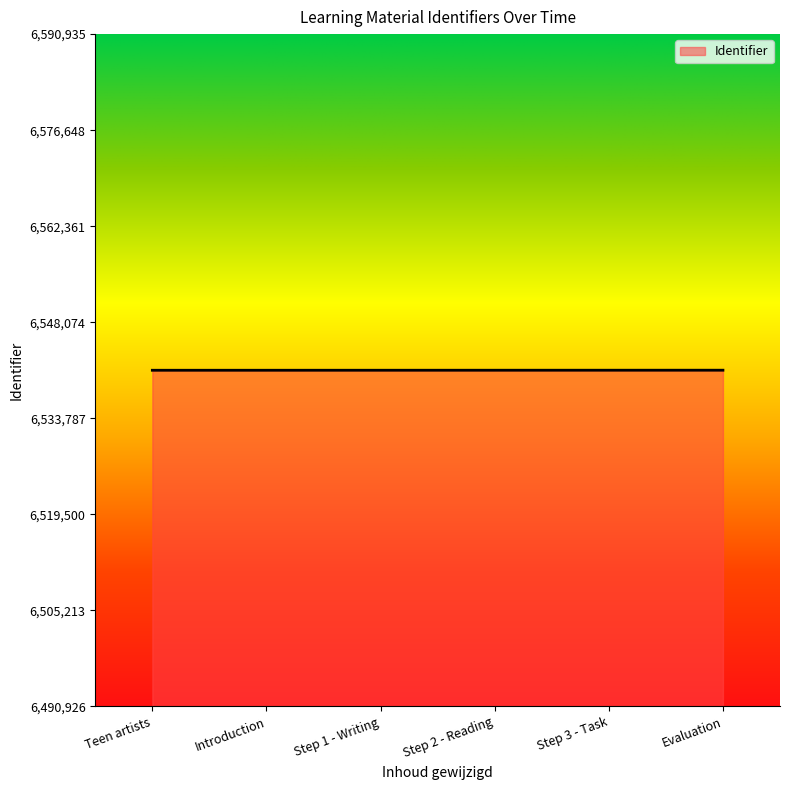

Does the chart display data point markers on the line(s)?

No